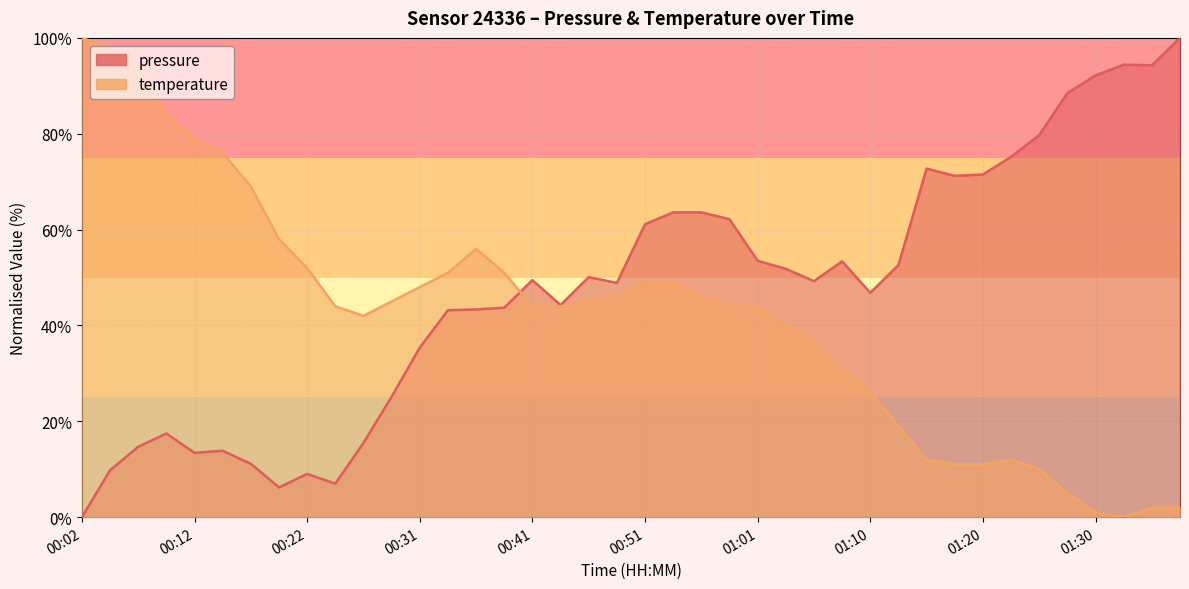

How many interior local valleys does the temperature series have?

2